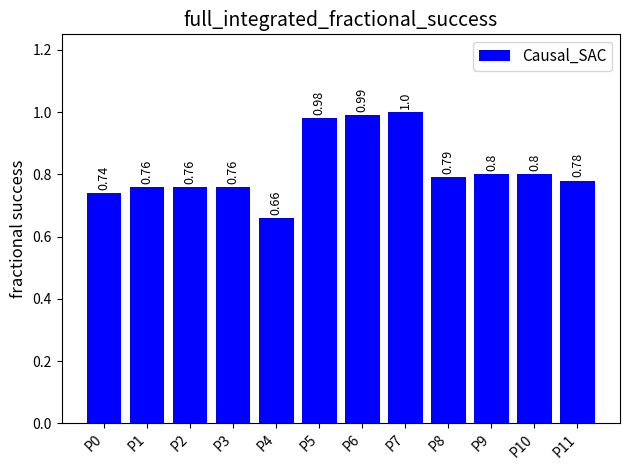

Are the bars grouped side by side (vs. stacked)?

No